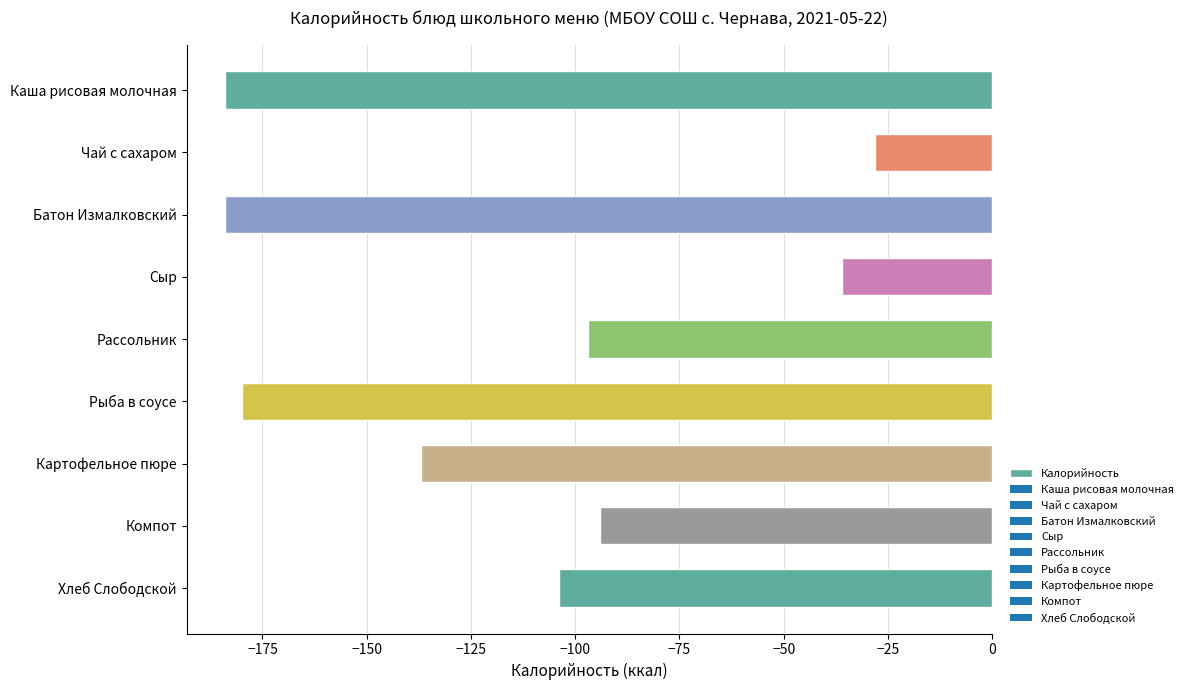

What is the smallest value displayed?

-184